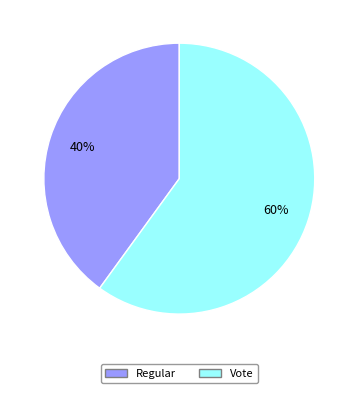

Does any single category account for the majority?

Yes